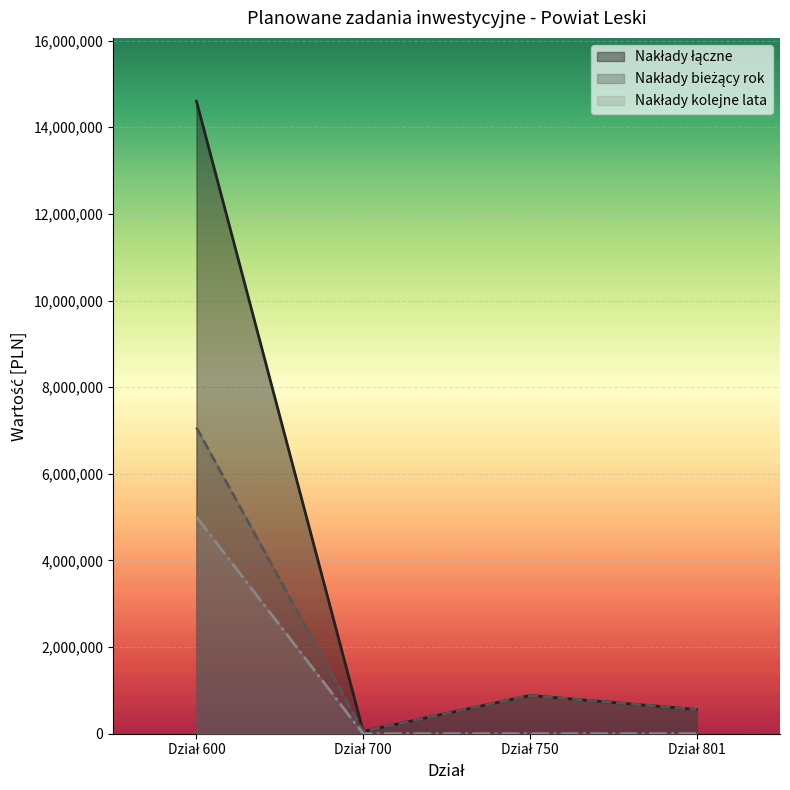

What is the total value across all series at Dział 700?

110000.0